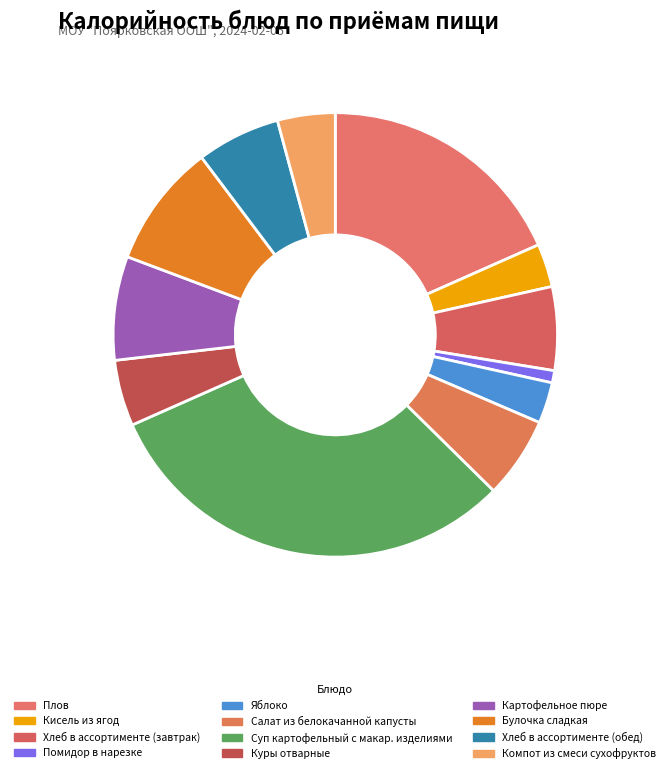

To the nearest percent, what is the difference between the largest and smallest slice percentages?

30%